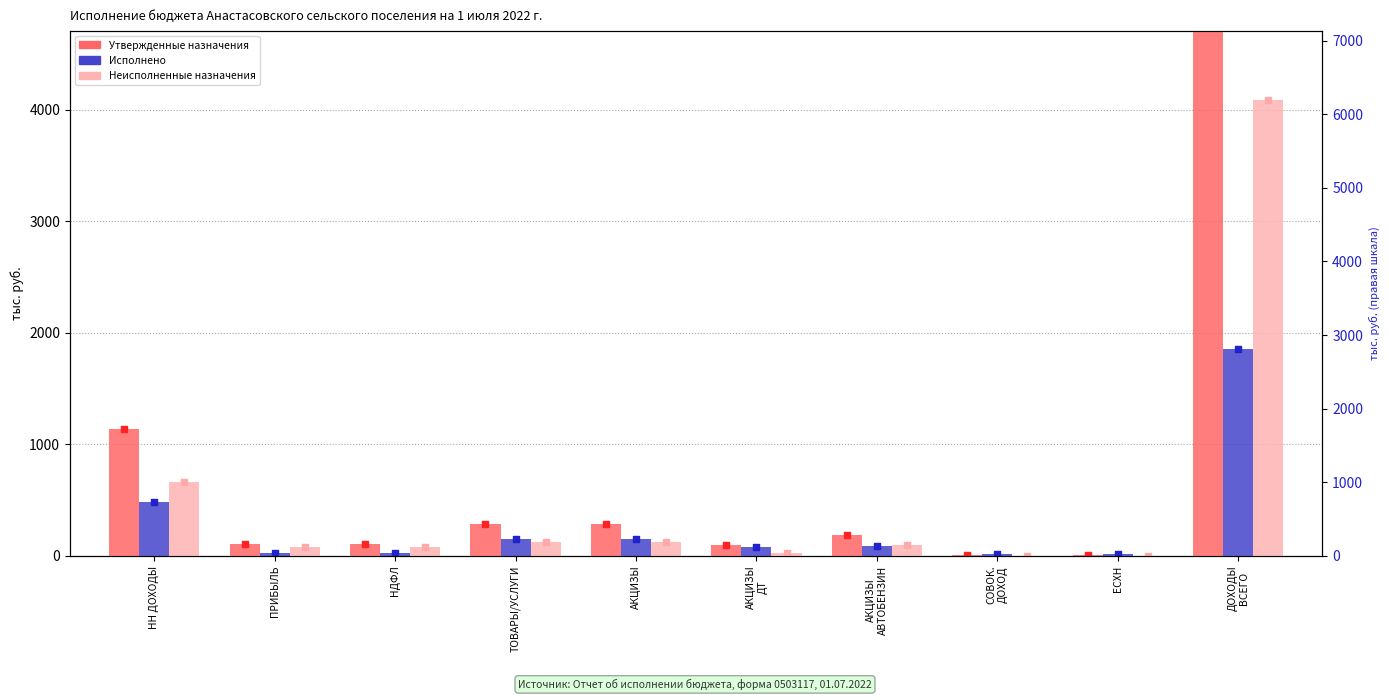

At which category is the sum across all series the highest?

ДОХОДЫ
ВСЕГО